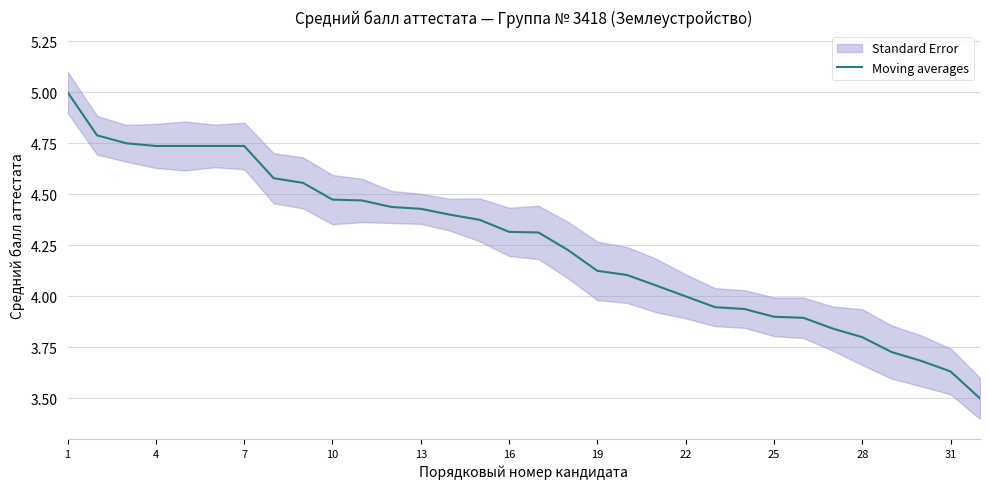

What is the lowest value of the Moving averages series?

3.5